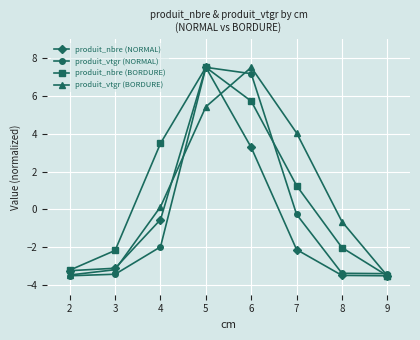

What is the highest value of the produit_vtgr (BORDURE) series?

7.5